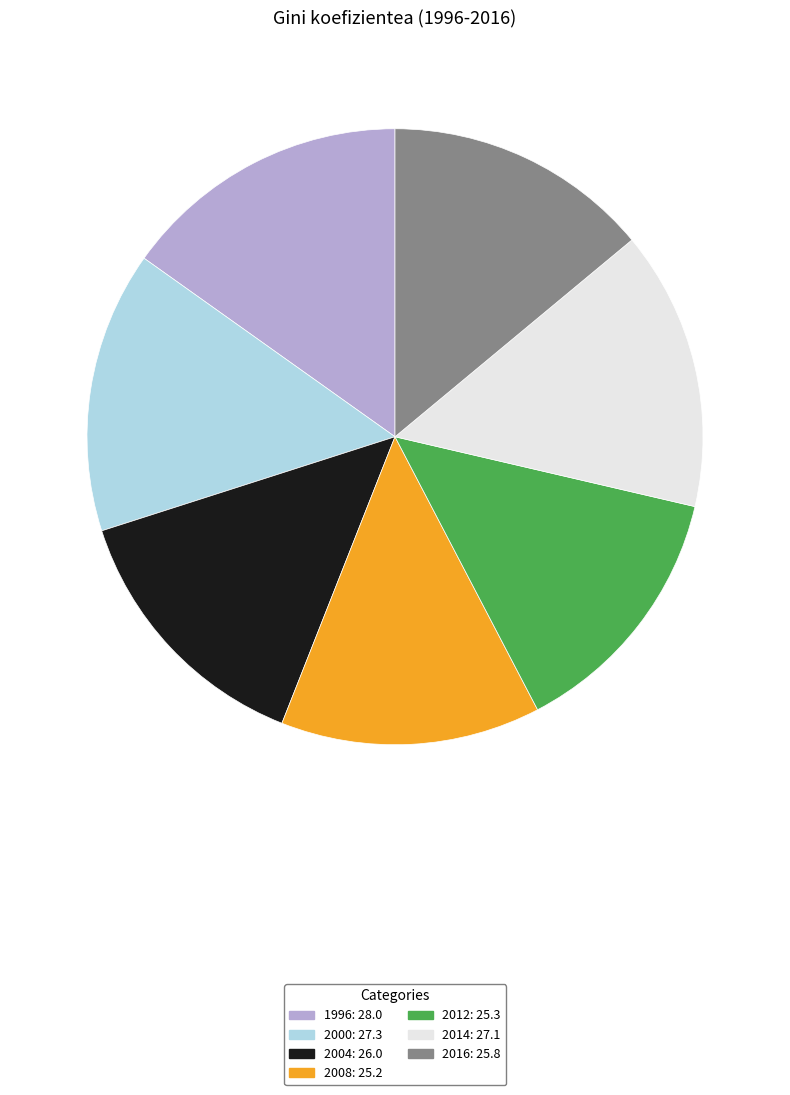

The 2008 slice represents 14% of the pie. True or false?

True